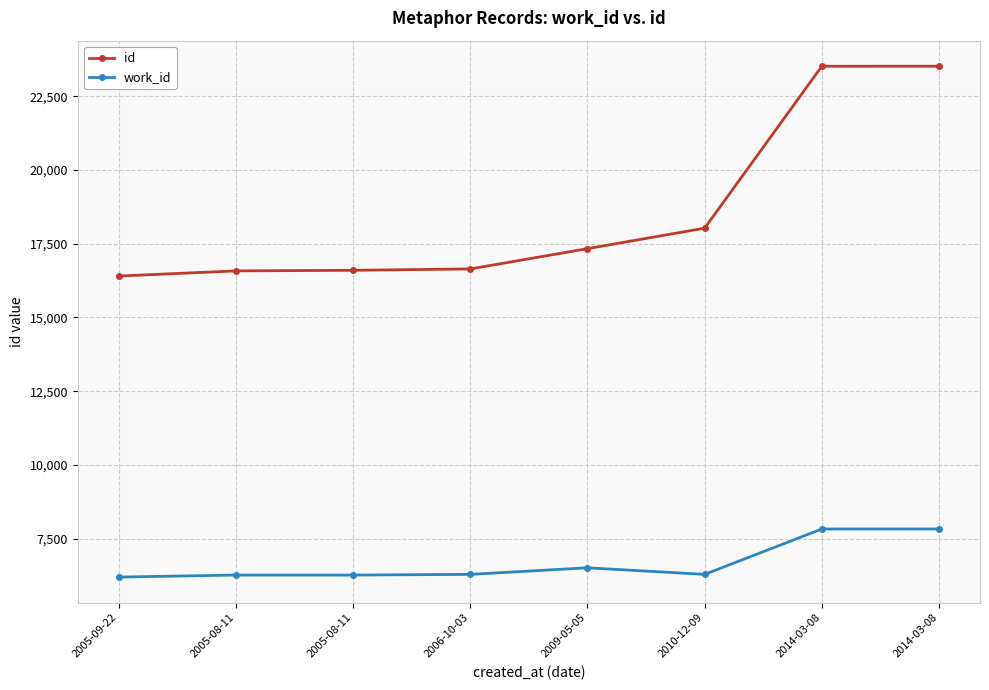

True or false: id and work_id intersect in this chart.

False